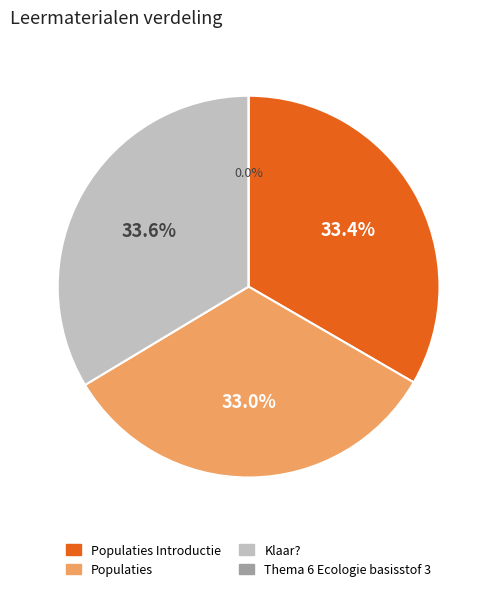

To the nearest percent, what is the combined percentage of Populaties and Klaar??

67%